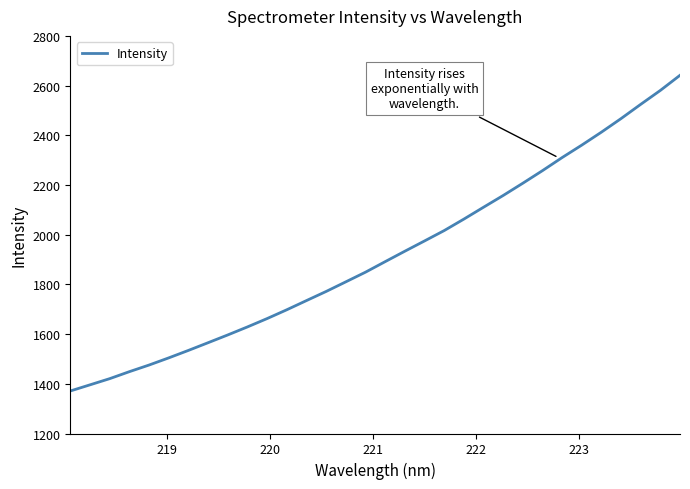

What is the difference between the maximum and minimum values?

1270.4